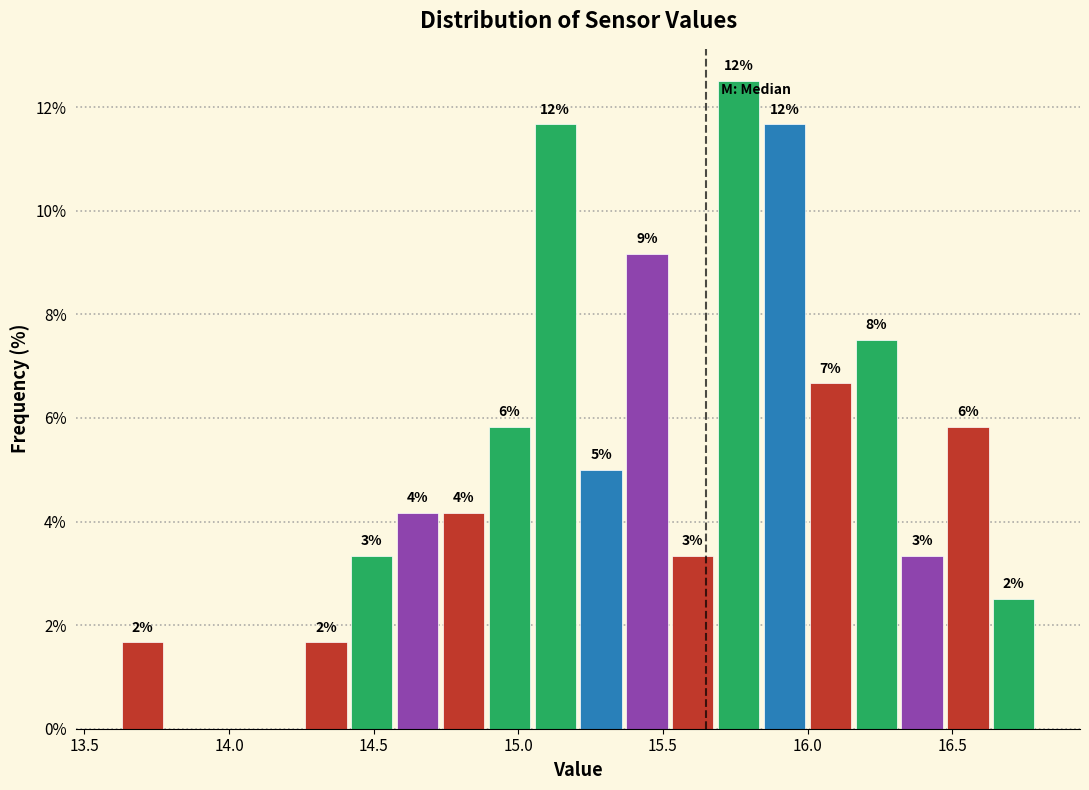

Read against the x-axis, roughly where is the centre of the tallest bar?

15.75